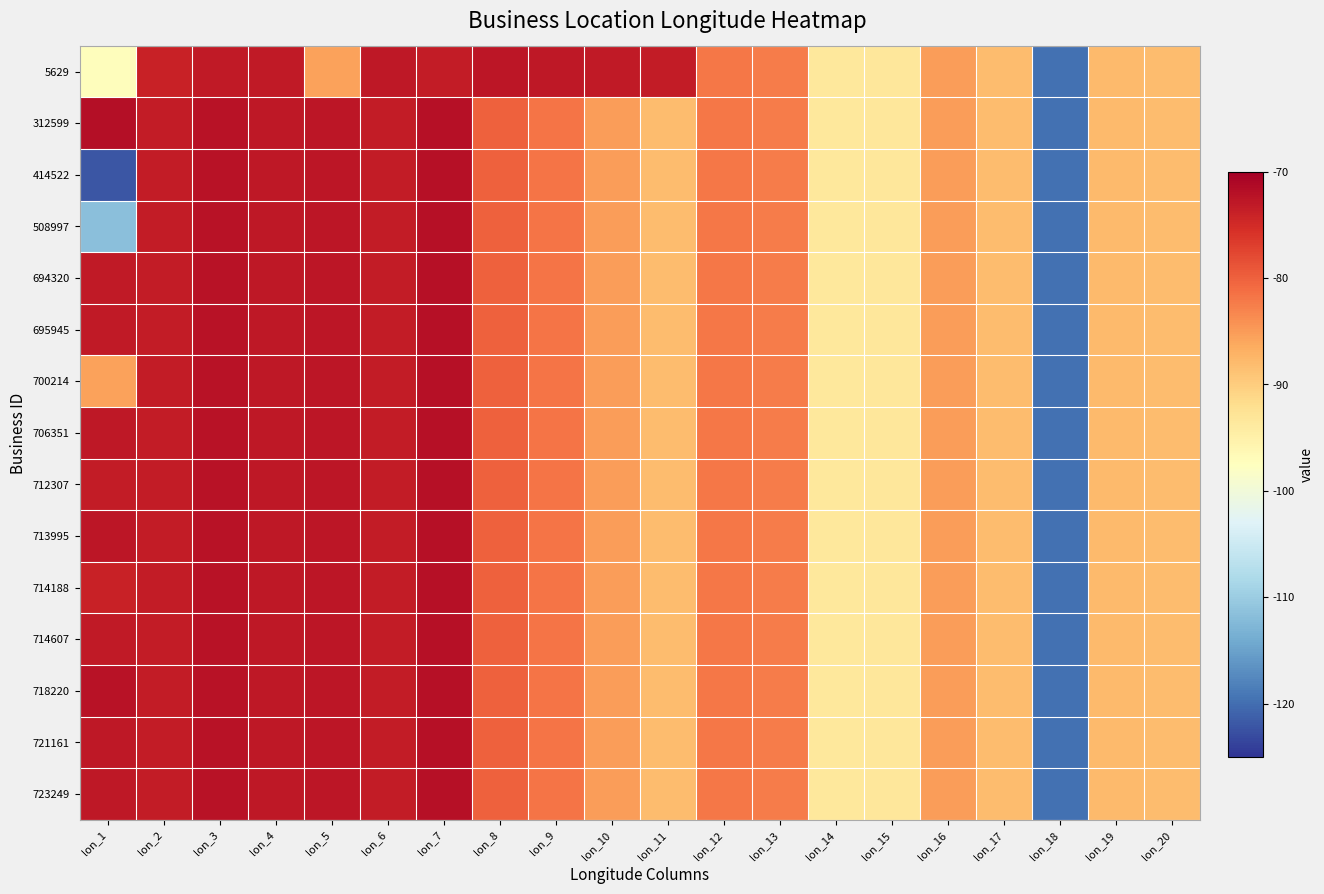

What is the total value across all series at lon_3?

-1083.3